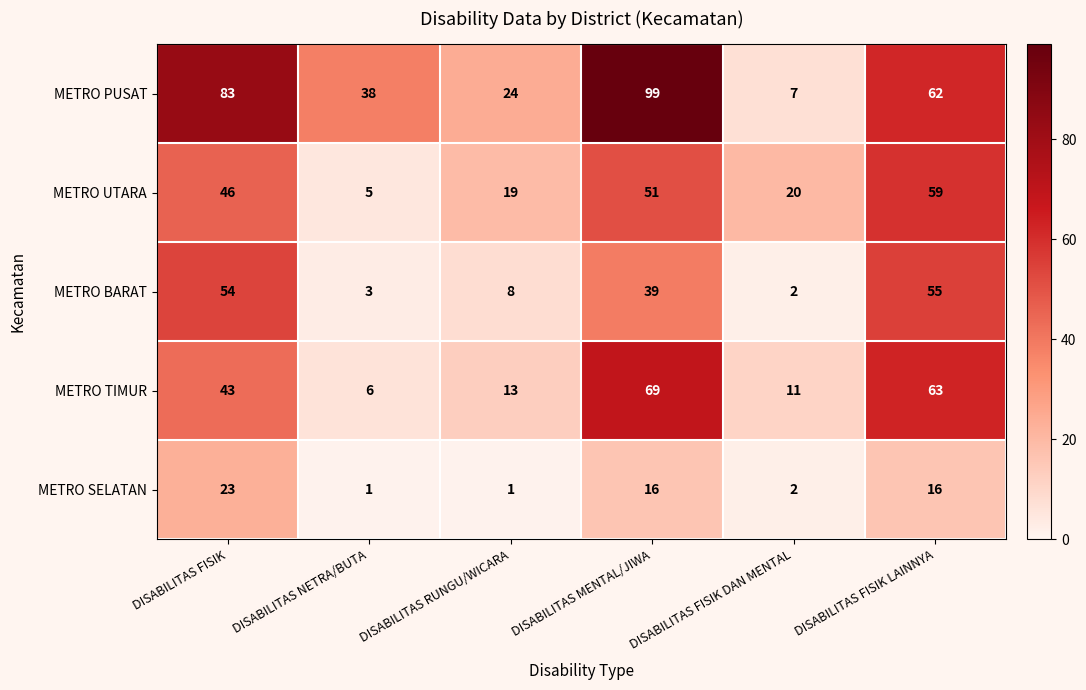

Count the number of data series in this chart.

5